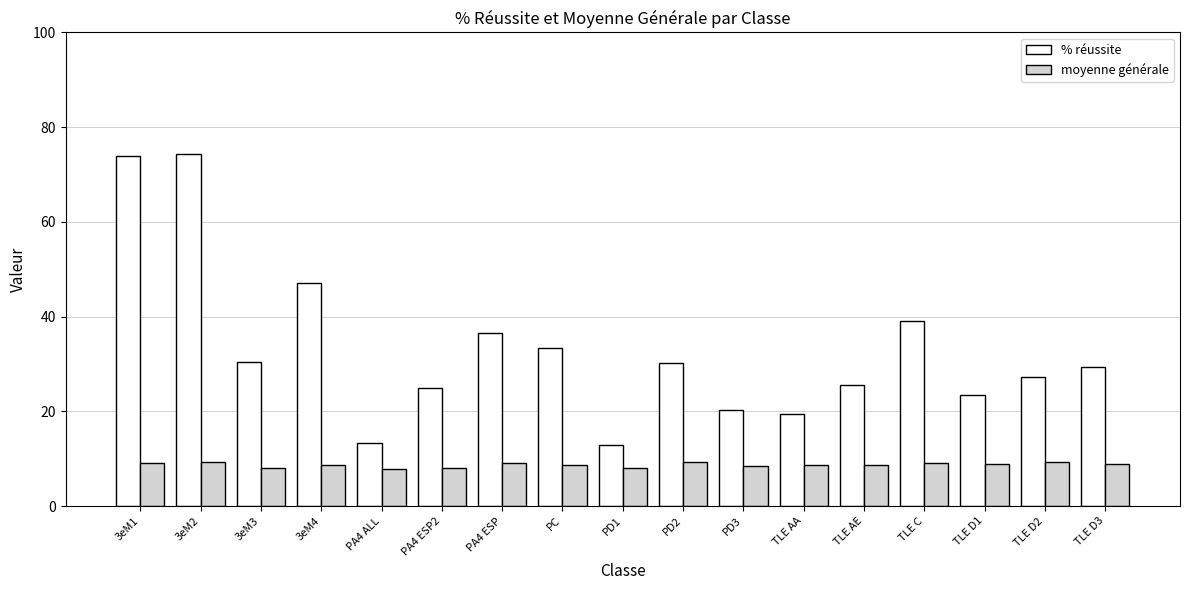

What is the label of the 10th bar from the right?

PC